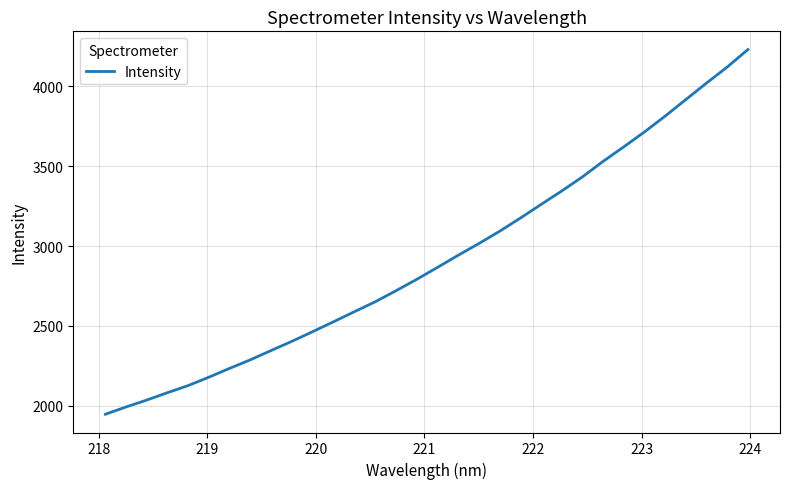

What is the greatest value displayed?

4229.2